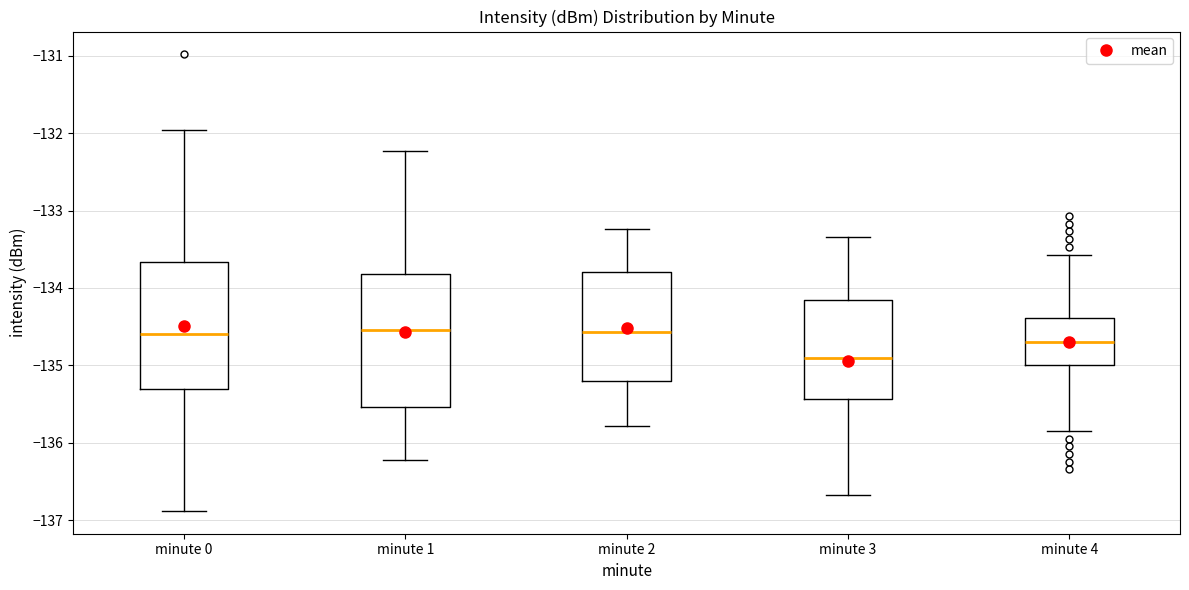

Reading left to right, transcribe this box plot: for each box, give where its median line is, the range the box spans, and where its two whiskers end, as read against the y-axis. The values are not printed on the chart, so give them approximately, as read against the axis.

minute 0: median -134.6, box -135.3 to -133.7, whiskers -136.9 to -132.0
minute 1: median -134.5, box -135.5 to -133.8, whiskers -136.2 to -132.2
minute 2: median -134.6, box -135.2 to -133.8, whiskers -135.8 to -133.2
minute 3: median -134.9, box -135.4 to -134.2, whiskers -136.7 to -133.3
minute 4: median -134.7, box -135.0 to -134.4, whiskers -135.8 to -133.6